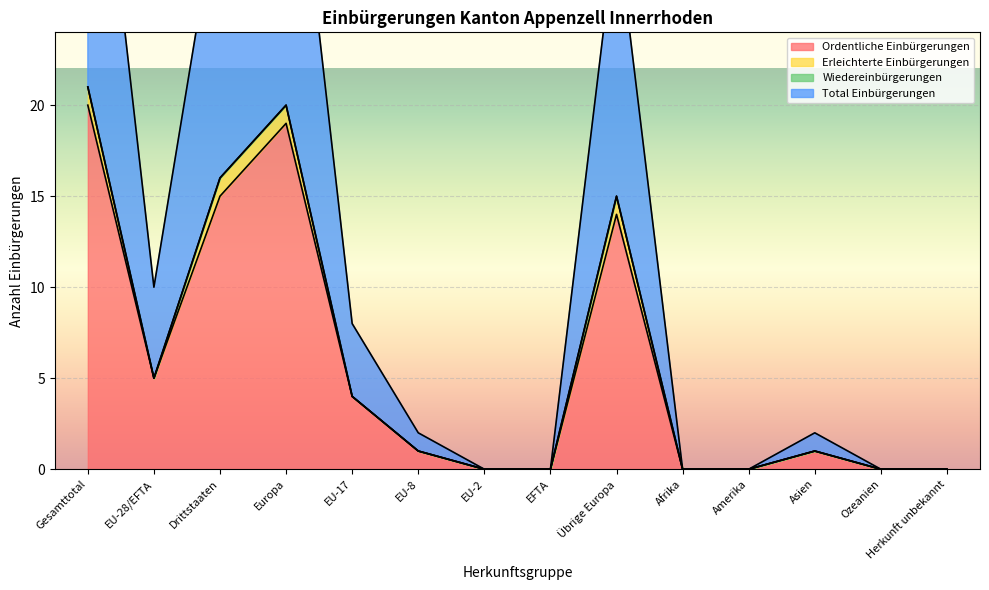

How many interior local valleys does the Ordentliche Einbürgerungen series have?

1